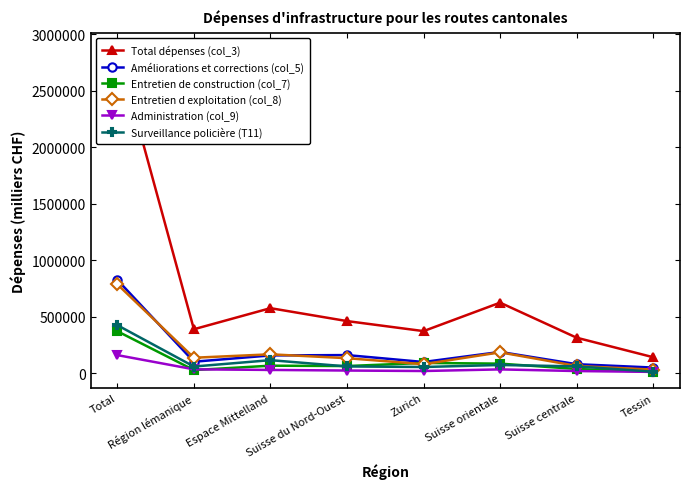

Reading left to right, transcribe all the data shown in this chart.

Total dépenses (col_3): 2867303	387497	574153	459719	370898	622944	312396	139695
Améliorations et corrections (col_5): 824544	99886	155741	158632	97529	186523	78071	48161
Entretien de construction (col_7): 369782	26104	64793	61658	89249	82894	35774	9309
Entretien d exploitation (col_8): 785396	135169	165527	131246	78170	183134	62708	29442
Administration (col_9): 158435	32479	27282	21823	17623	31950	17373	9905
Surveillance policière (T11): 423407	57331	113709	58195	53139	70966	58672	11395